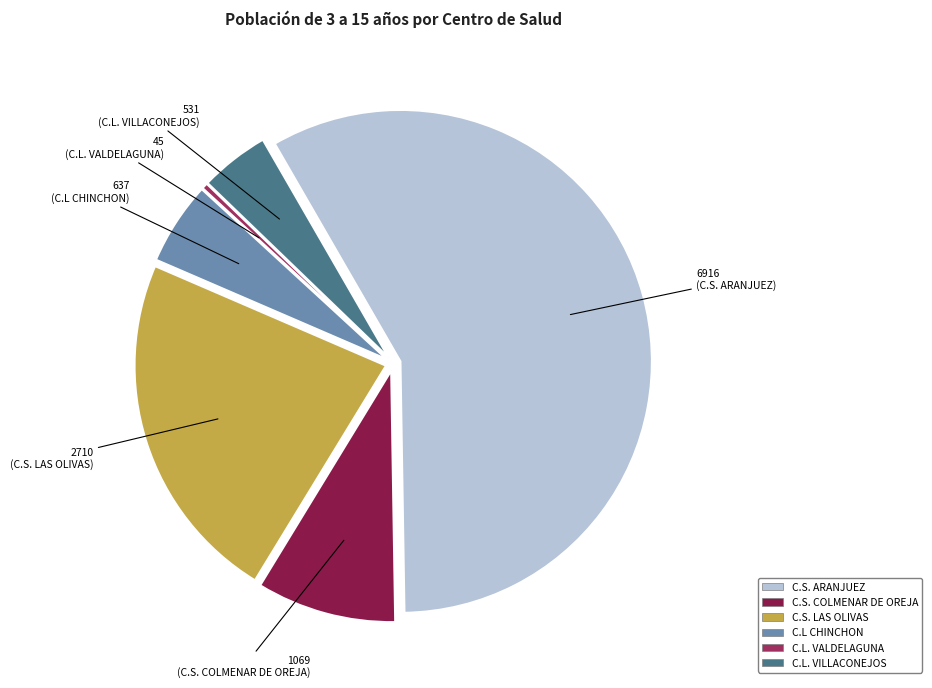

The C.S. ARANJUEZ slice represents 64% of the pie. True or false?

False